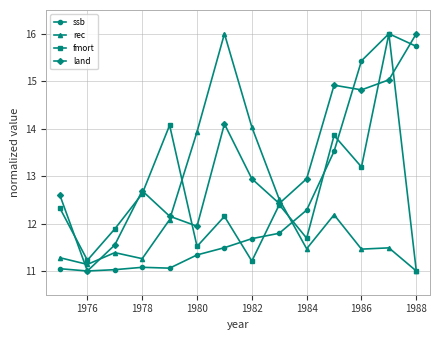

What is the greatest value displayed?

16.0